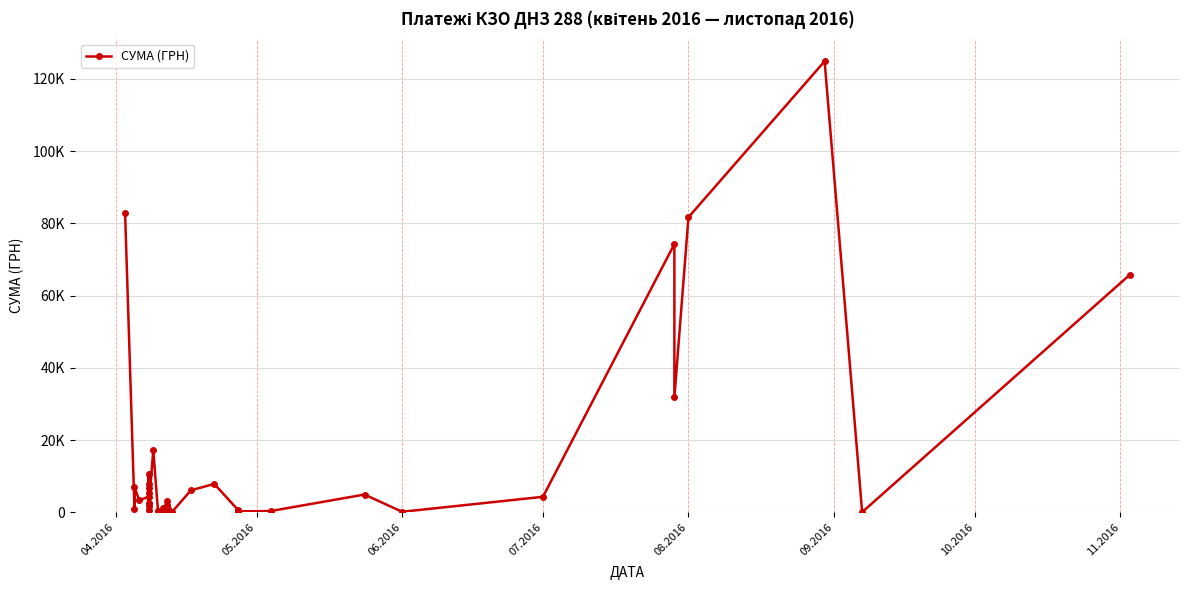

Is it true that the value at 23 is 199.0?

False